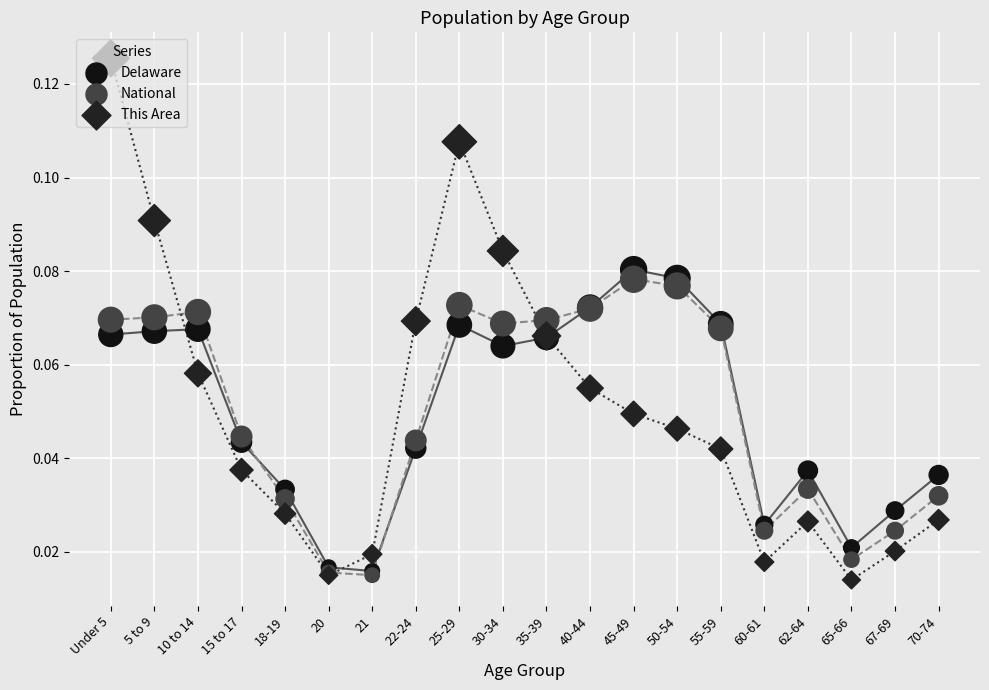

At which category is the sum across all series the highest?

Under 5